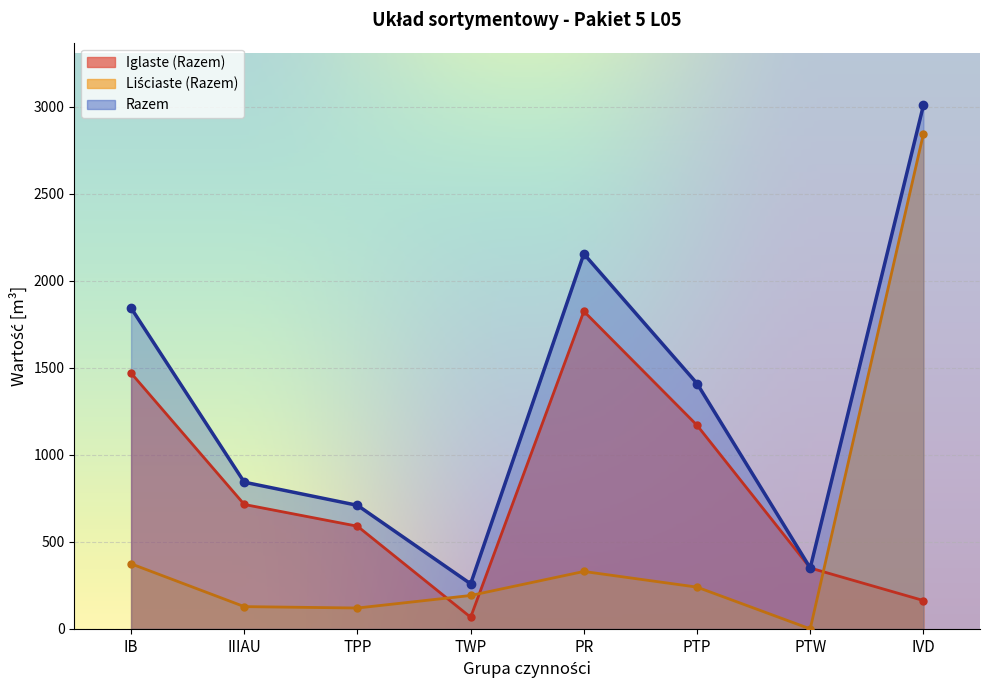

Which has a higher value, IIIAU or PTP?

PTP